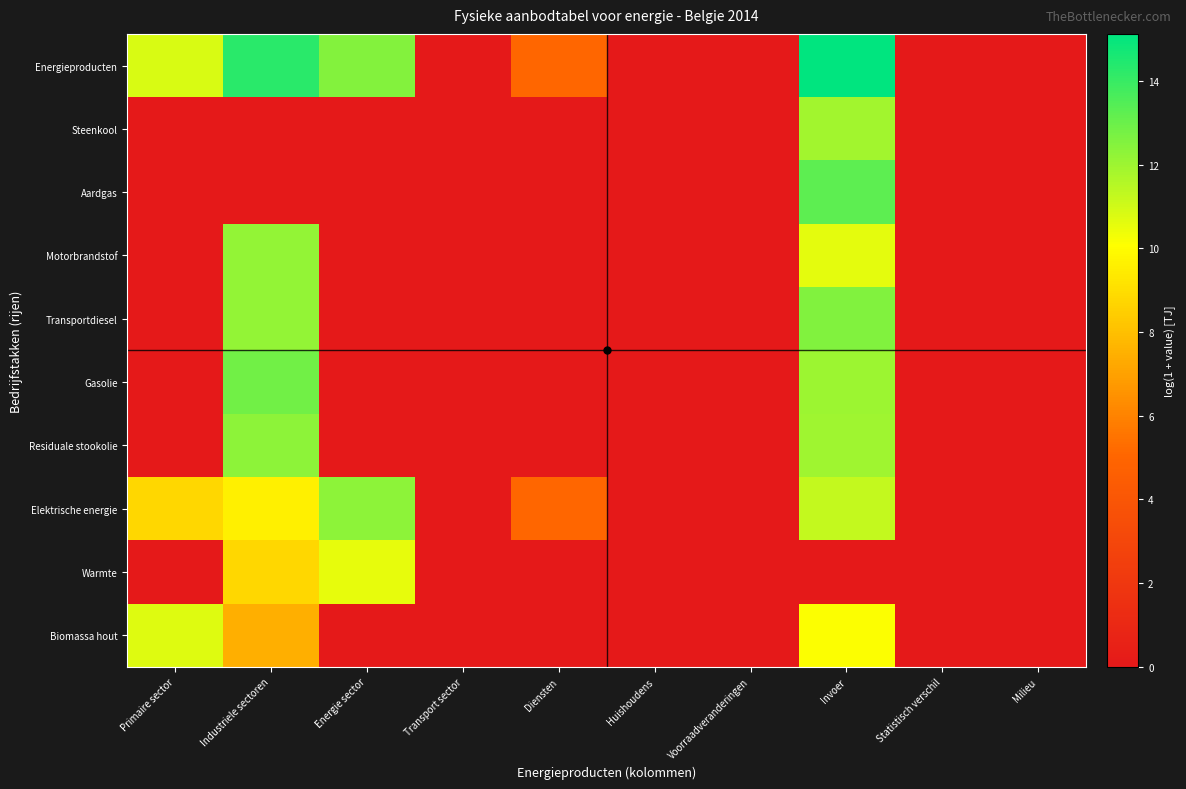

Reading right to left, transcribe all the data shown in this chart.

Energieproducten: Milieu=0.0	Statistisch verschil=0.0	Invoer=15.1	Voorraadveranderingen=0.0	Huishoudens=0.0	Diensten=5.0	Transport sector=0.0	Energie sector=12.5	Industriele sectoren=14.3	Primaire sector=10.9
Steenkool: Milieu=0.0	Statistisch verschil=0.0	Invoer=11.9	Voorraadveranderingen=0.0	Huishoudens=0.0	Diensten=0.0	Transport sector=0.0	Energie sector=0.0	Industriele sectoren=0.0	Primaire sector=0.0
Aardgas: Milieu=0.0	Statistisch verschil=0.0	Invoer=13.2	Voorraadveranderingen=0.0	Huishoudens=0.0	Diensten=0.0	Transport sector=0.0	Energie sector=0.0	Industriele sectoren=0.0	Primaire sector=0.0
Motorbrandstof: Milieu=0.0	Statistisch verschil=0.0	Invoer=10.6	Voorraadveranderingen=0.0	Huishoudens=0.0	Diensten=0.0	Transport sector=0.0	Energie sector=0.0	Industriele sectoren=12.2	Primaire sector=0.0
Transportdiesel: Milieu=0.0	Statistisch verschil=0.0	Invoer=12.5	Voorraadveranderingen=0.0	Huishoudens=0.0	Diensten=0.0	Transport sector=0.0	Energie sector=0.0	Industriele sectoren=12.2	Primaire sector=0.0
Gasolie: Milieu=0.0	Statistisch verschil=0.0	Invoer=12.0	Voorraadveranderingen=0.0	Huishoudens=0.0	Diensten=0.0	Transport sector=0.0	Energie sector=0.0	Industriele sectoren=12.8	Primaire sector=0.0
Residuale stookolie: Milieu=0.0	Statistisch verschil=0.0	Invoer=12.0	Voorraadveranderingen=0.0	Huishoudens=0.0	Diensten=0.0	Transport sector=0.0	Energie sector=0.0	Industriele sectoren=12.3	Primaire sector=0.0
Elektrische energie: Milieu=0.0	Statistisch verschil=0.0	Invoer=11.3	Voorraadveranderingen=0.0	Huishoudens=0.0	Diensten=5.0	Transport sector=0.0	Energie sector=12.3	Industriele sectoren=9.6	Primaire sector=8.8
Warmte: Milieu=0.0	Statistisch verschil=0.0	Invoer=0.0	Voorraadveranderingen=0.0	Huishoudens=0.0	Diensten=0.0	Transport sector=0.0	Energie sector=10.6	Industriele sectoren=8.8	Primaire sector=0.0
Biomassa hout: Milieu=0.0	Statistisch verschil=0.0	Invoer=10.1	Voorraadveranderingen=0.0	Huishoudens=0.0	Diensten=0.0	Transport sector=0.0	Energie sector=0.0	Industriele sectoren=7.5	Primaire sector=10.7